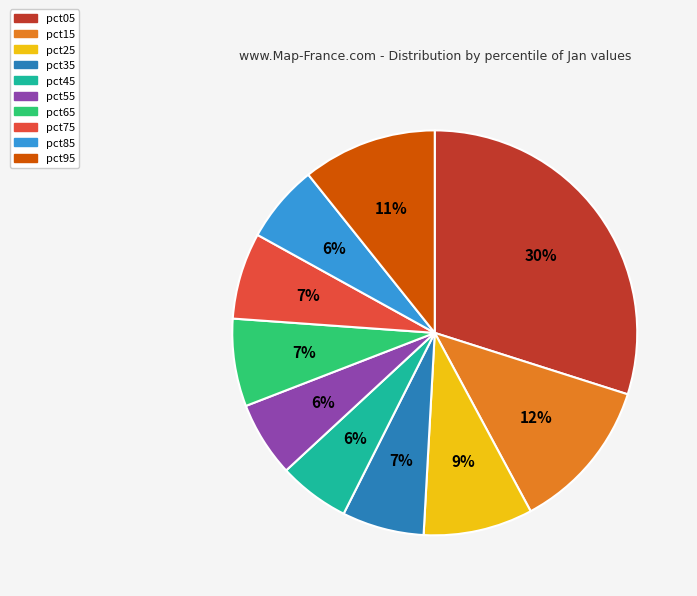

How many slices are in this pie chart?

10